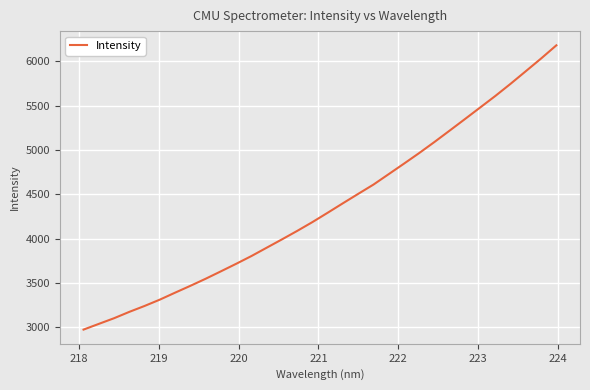

What is the maximum value shown in the chart?

6179.5